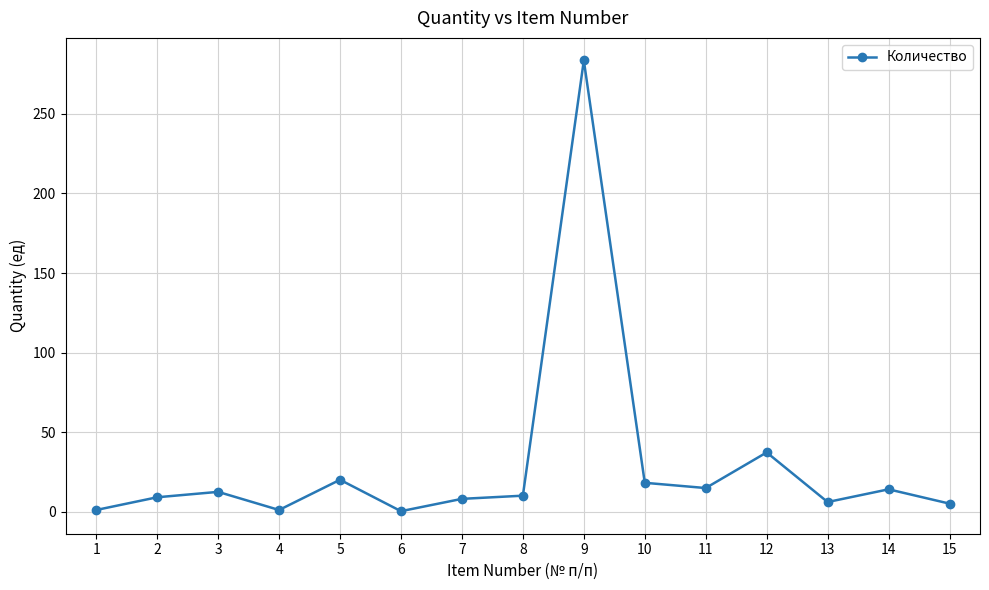

Which has a higher value, 9 or 1?

9